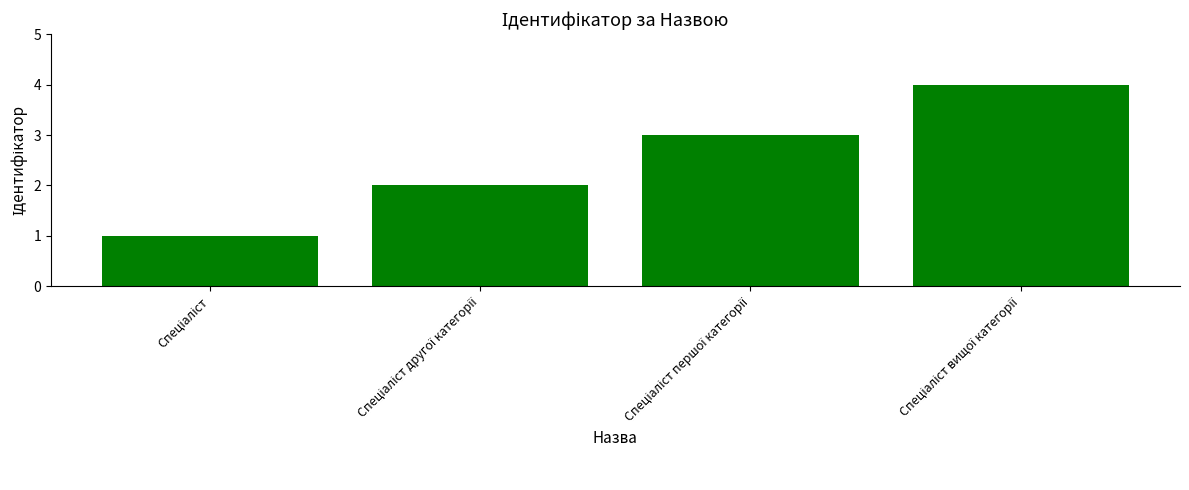

What is the maximum value shown in the chart?

4